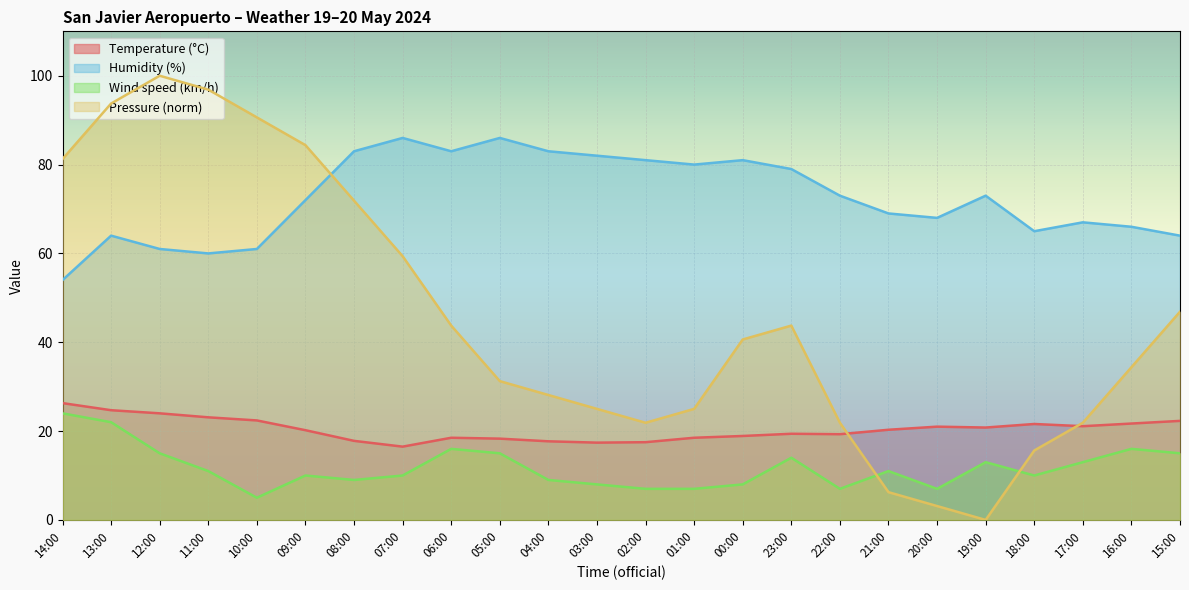

What is the total value across all series at 05:00?

150.5